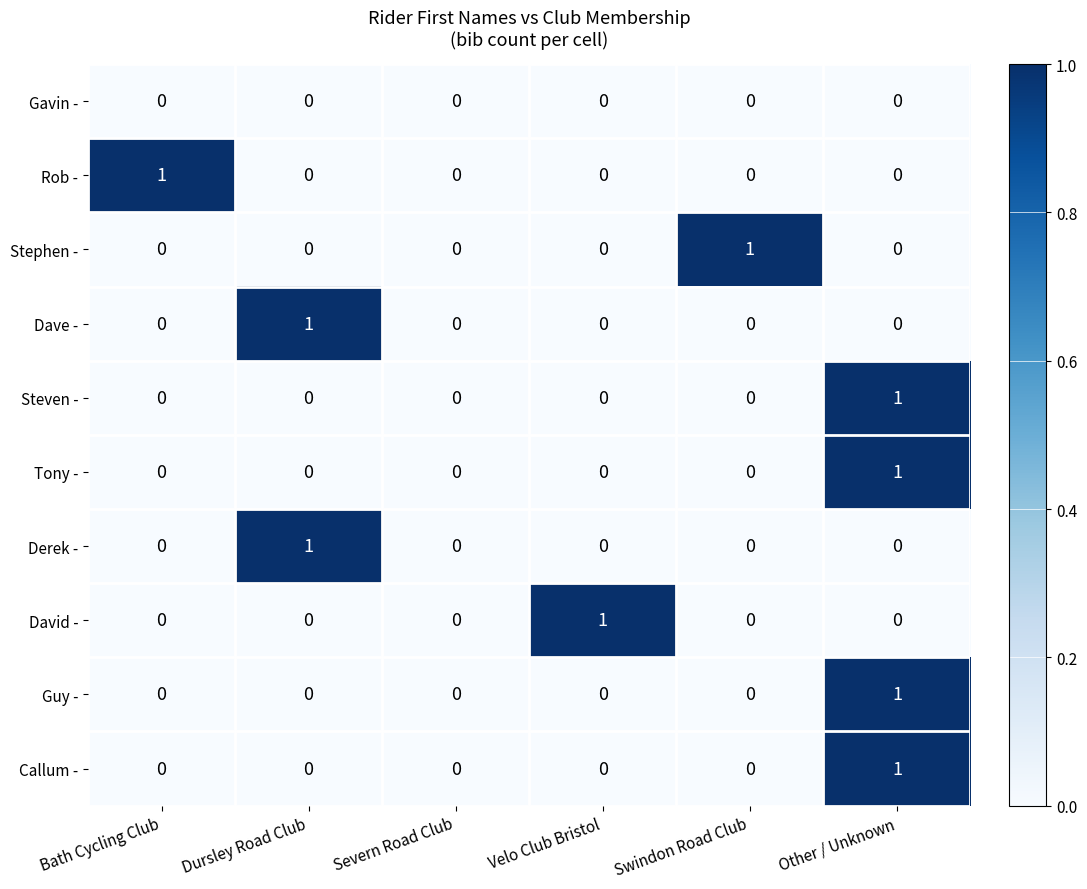

How many Steven - values are between 0 and 1?

6